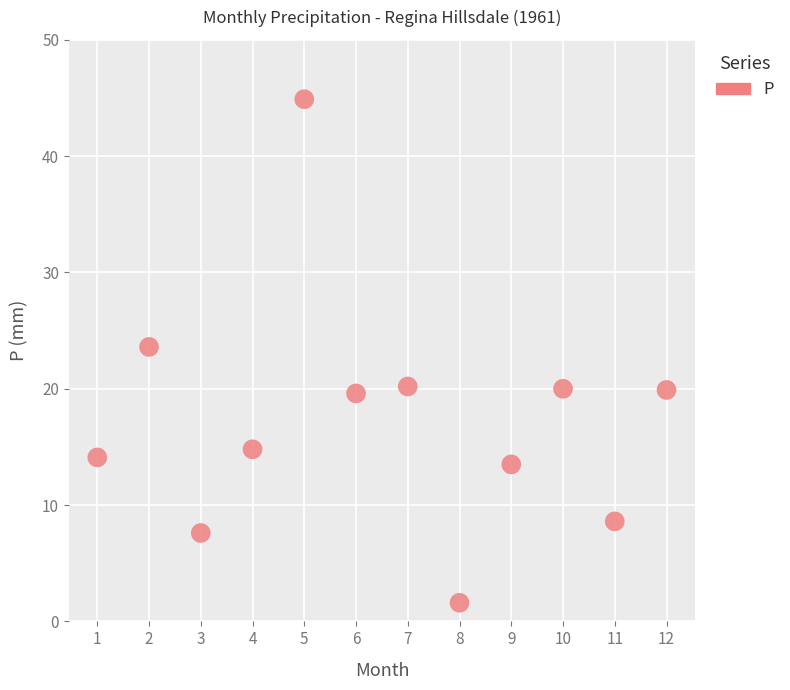

What is the average Y value?

17.4